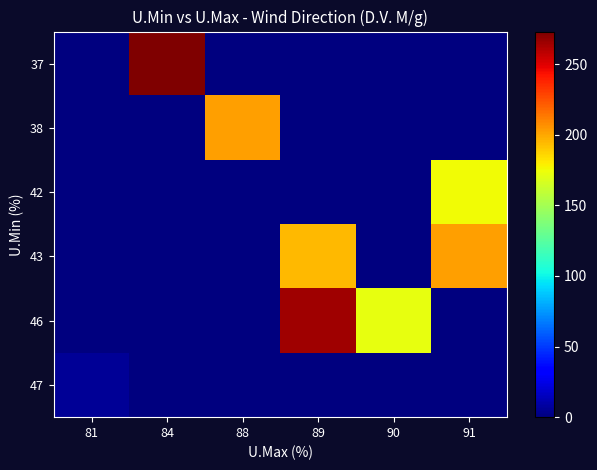

Which has a higher value, 84 or 91?

84